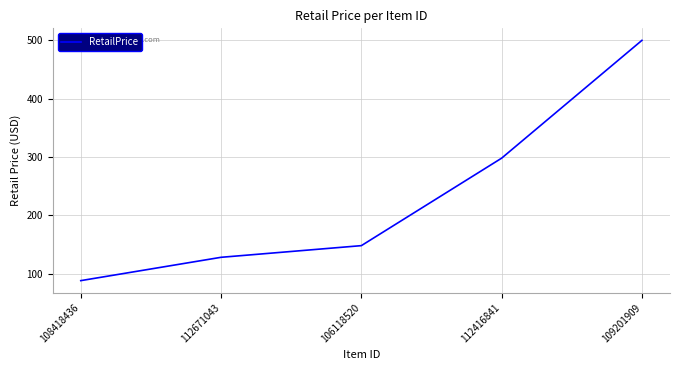

How many values are below 148?

2